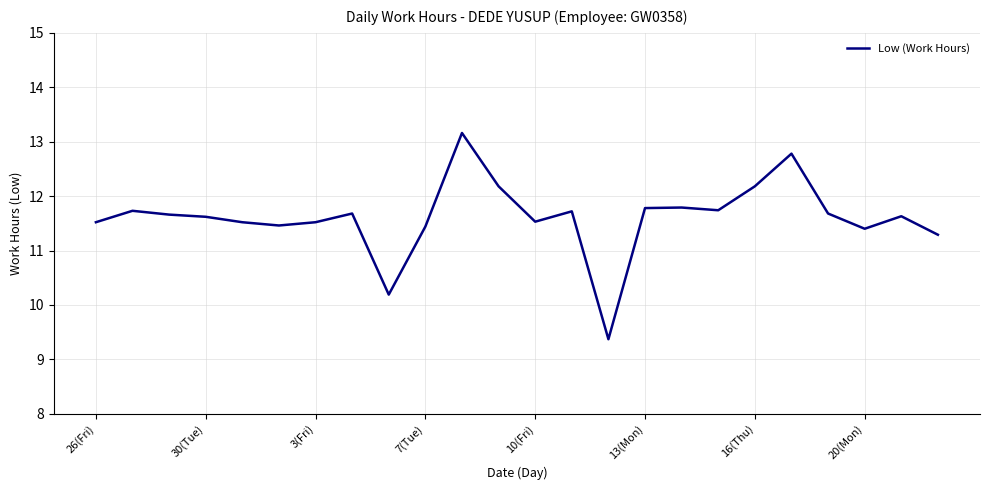

What is the smallest value displayed?

9.4